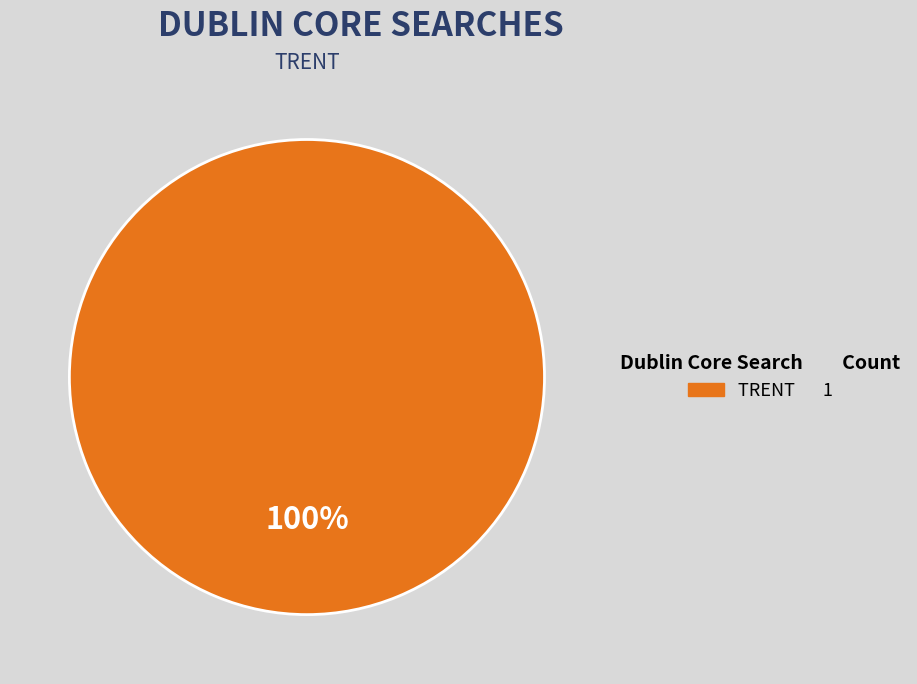

Is there any slice that represents more than half of the pie?

Yes